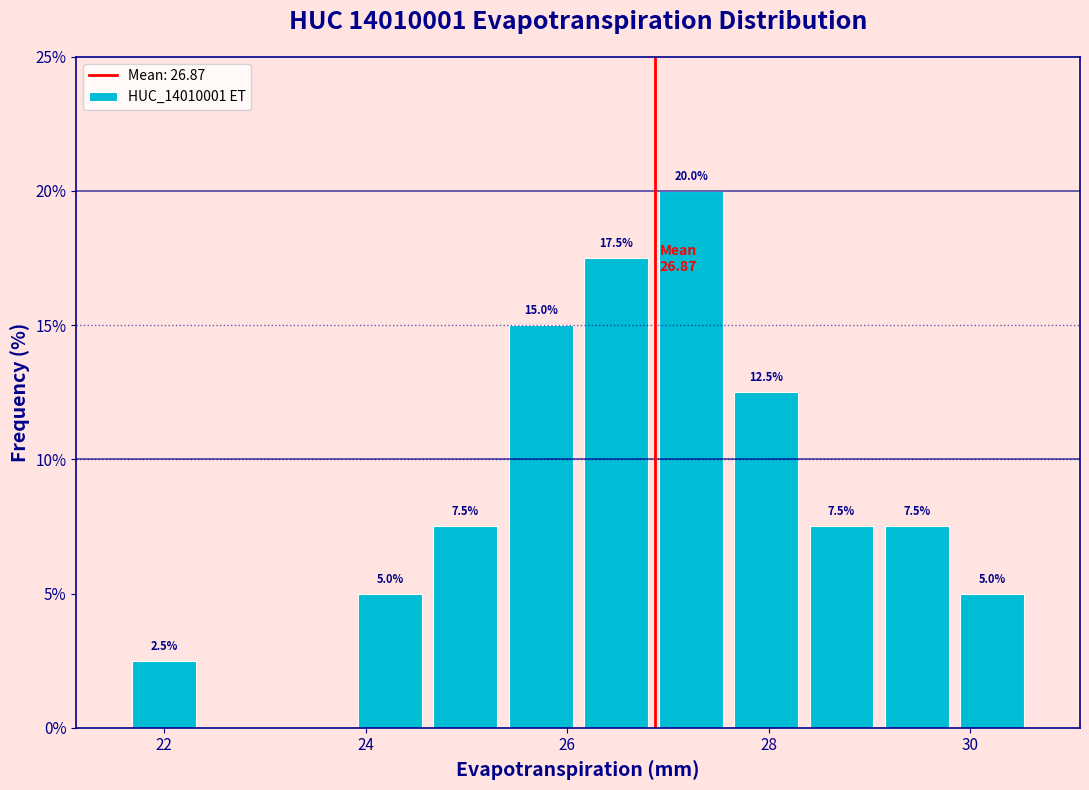

Read against the x-axis, roughly where is the centre of the tallest bar?

27.2